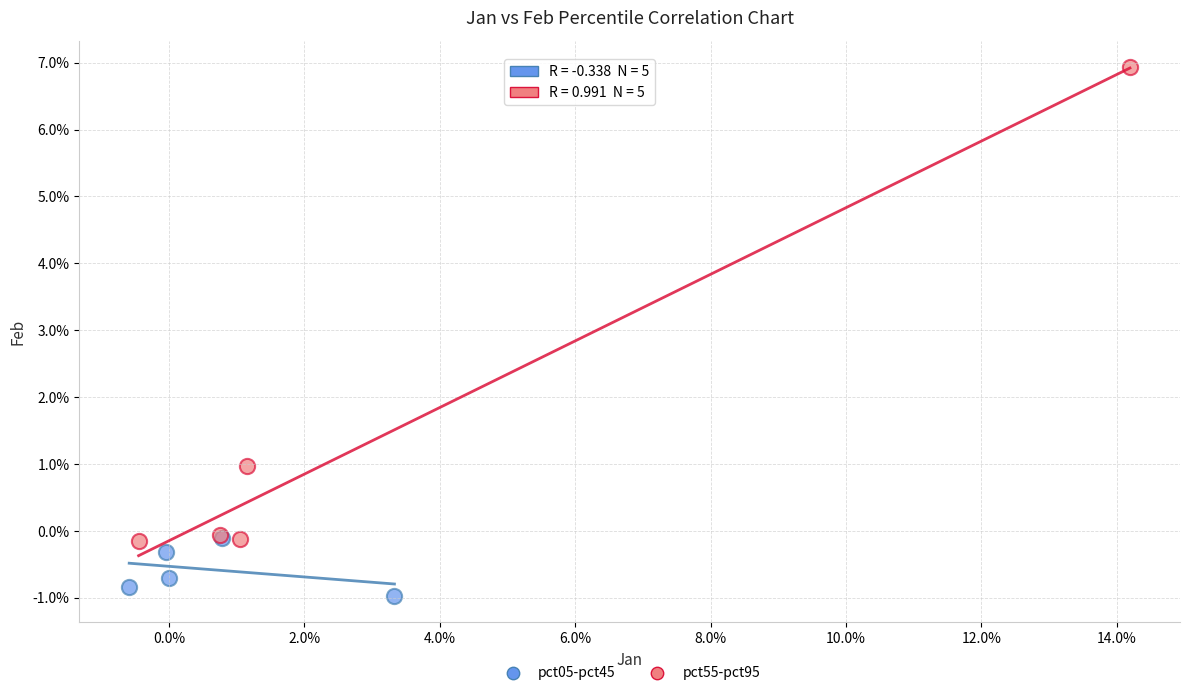

Which series has the widest spread of Y values?

pct55-pct95